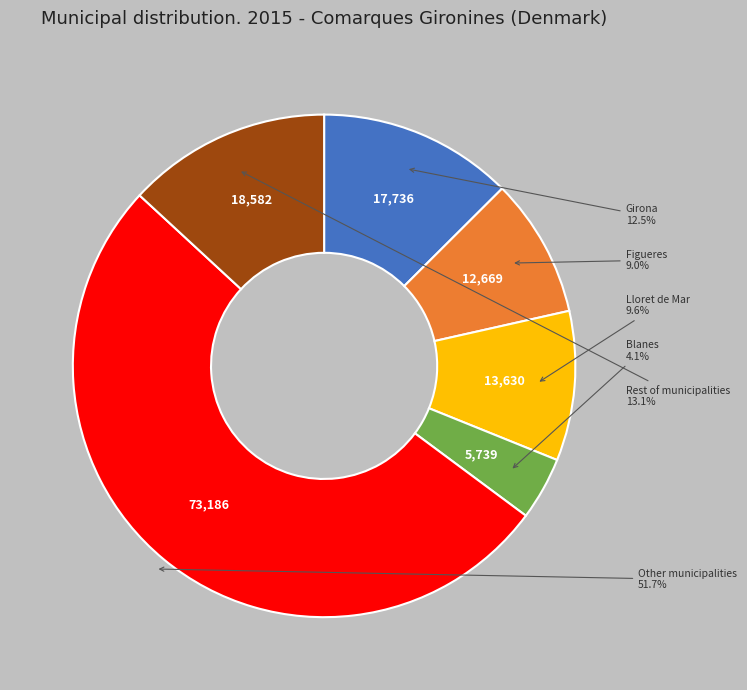

Does any single category account for the majority?

Yes